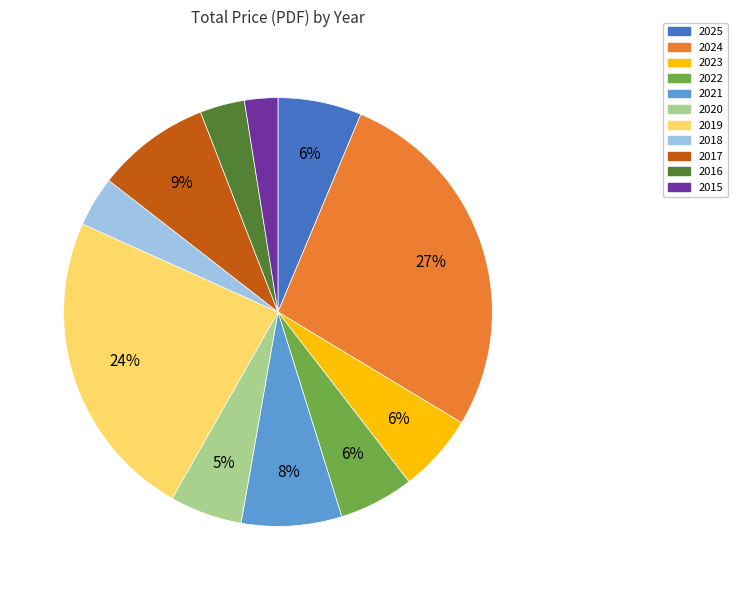

Is there any slice that represents more than half of the pie?

No